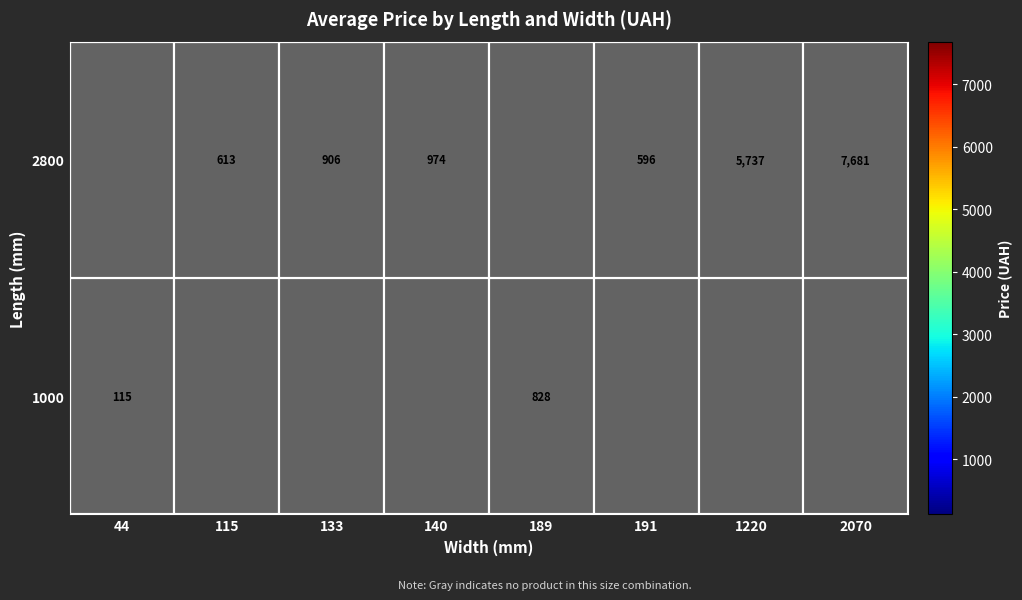

What is the sum of the 2800 values at 1220 and 140?

6711